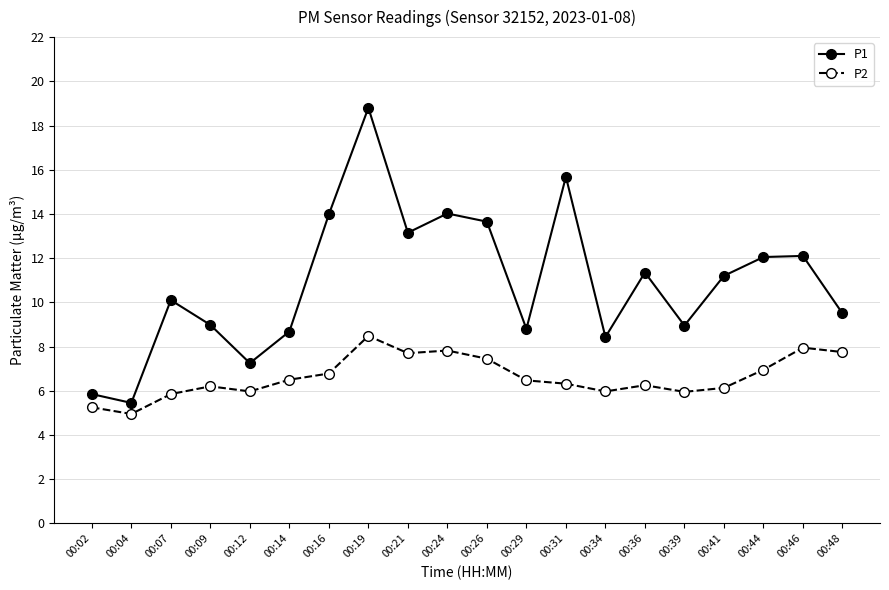

Which series has the widest spread of values?

P1